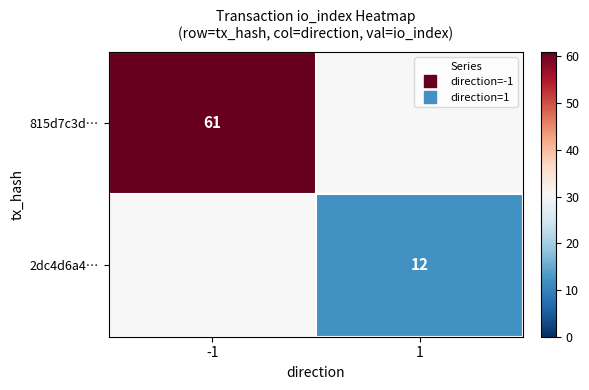

List the labels in order of 2dc4d6a4… value, largest first.

-1, 1